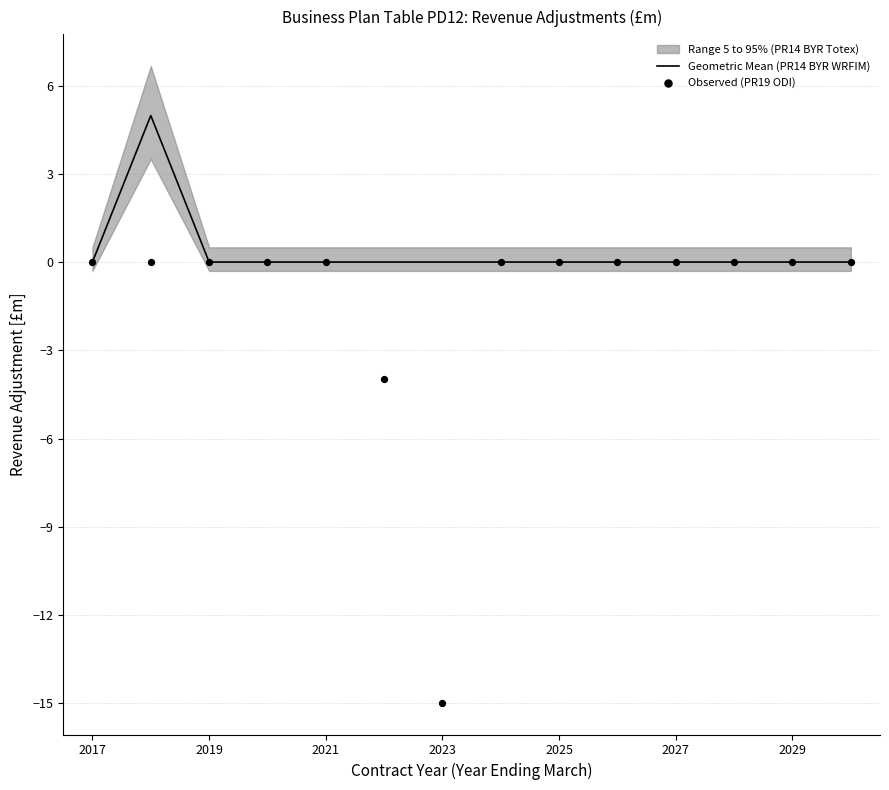

Is it true that Geometric Mean (PR14 BYR WRFIM) equals 0.0 at 2021?

True